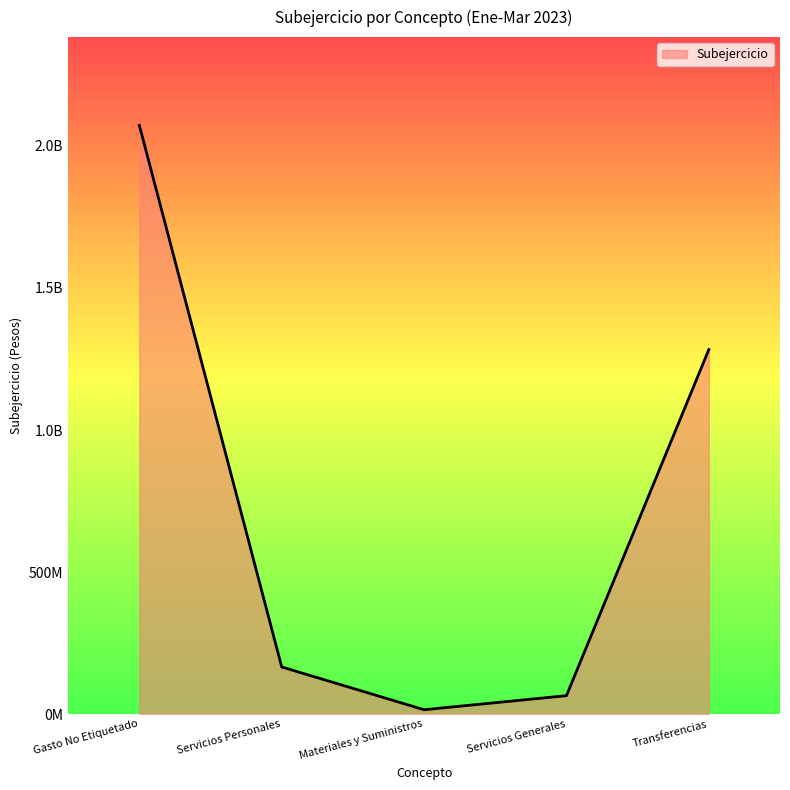

What is the minimum value shown in the chart?

15238288.1